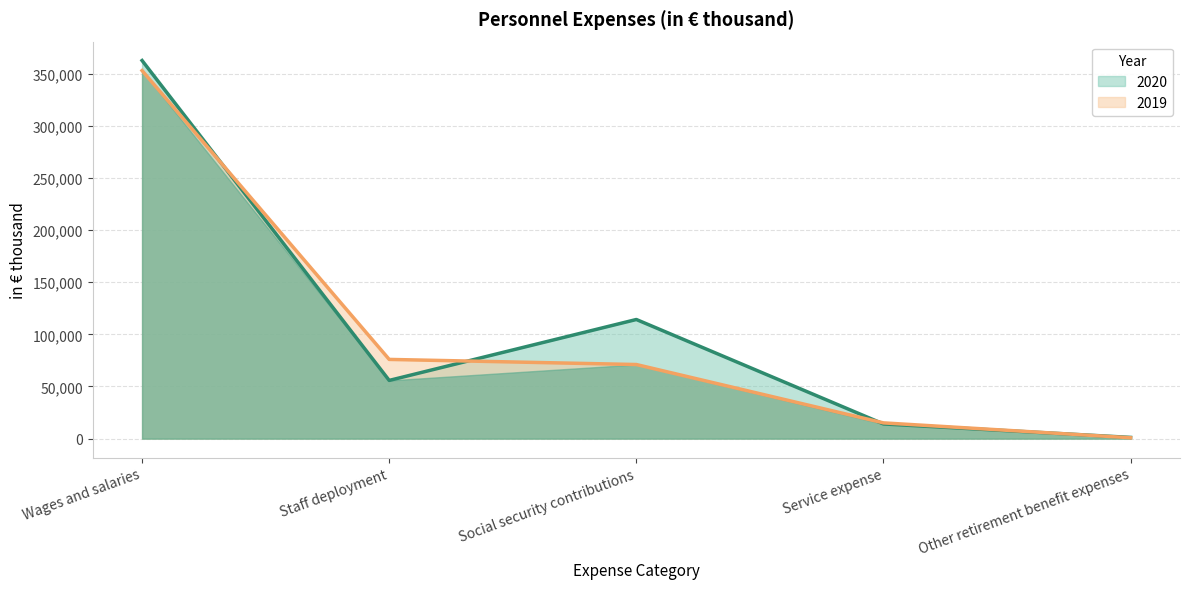

What is the difference between the 2019 values at Staff deployment and Social security contributions?

4906